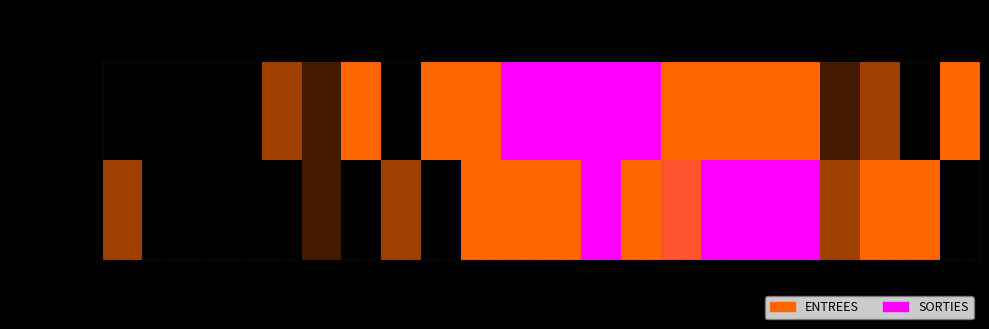

Is the value of ENTREES at 4 greater than the value of SORTIES at 7?

No